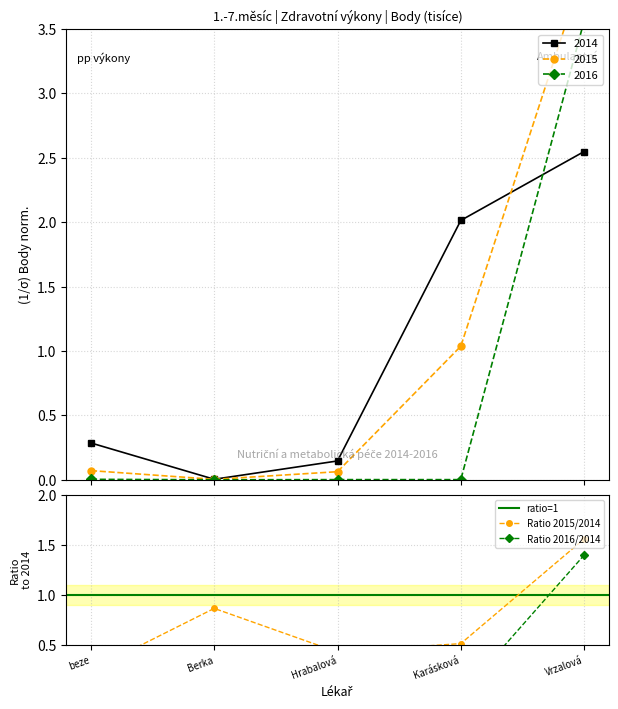

What is the value of the 2014 point at the 4th from the left?

2.0